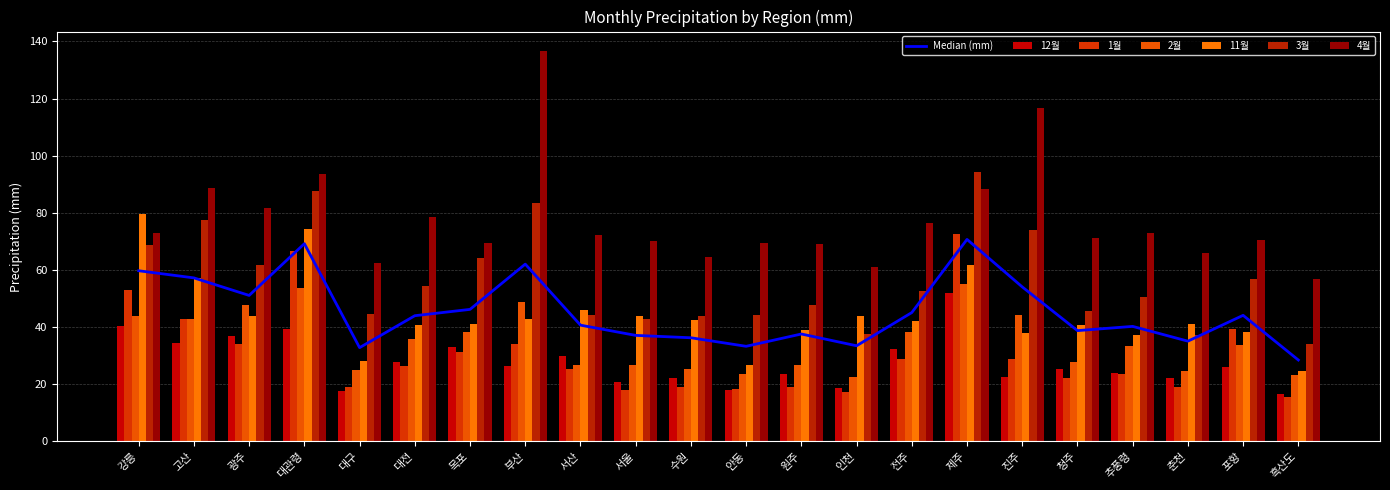

Which category has the lowest value across all series?

흑산도